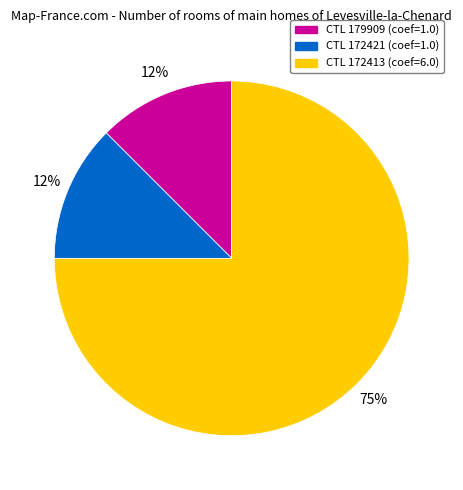

Count the number of slices in the pie.

3